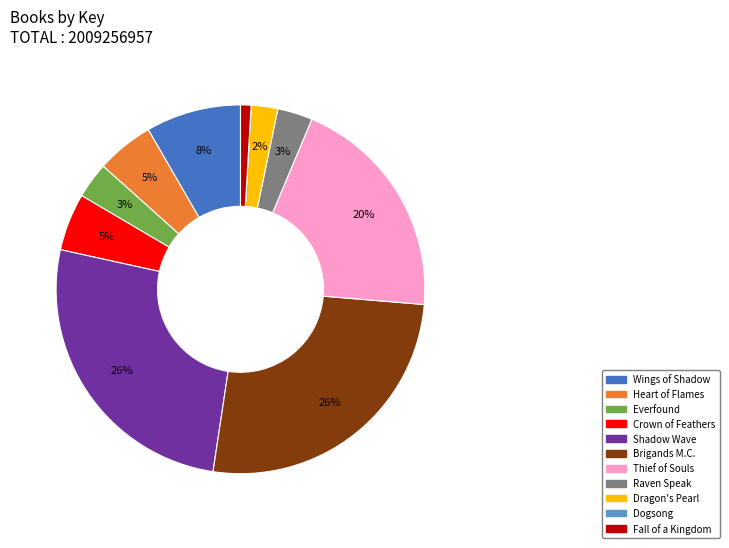

To the nearest percent, what percentage of the pie is Wings of Shadow?

8%